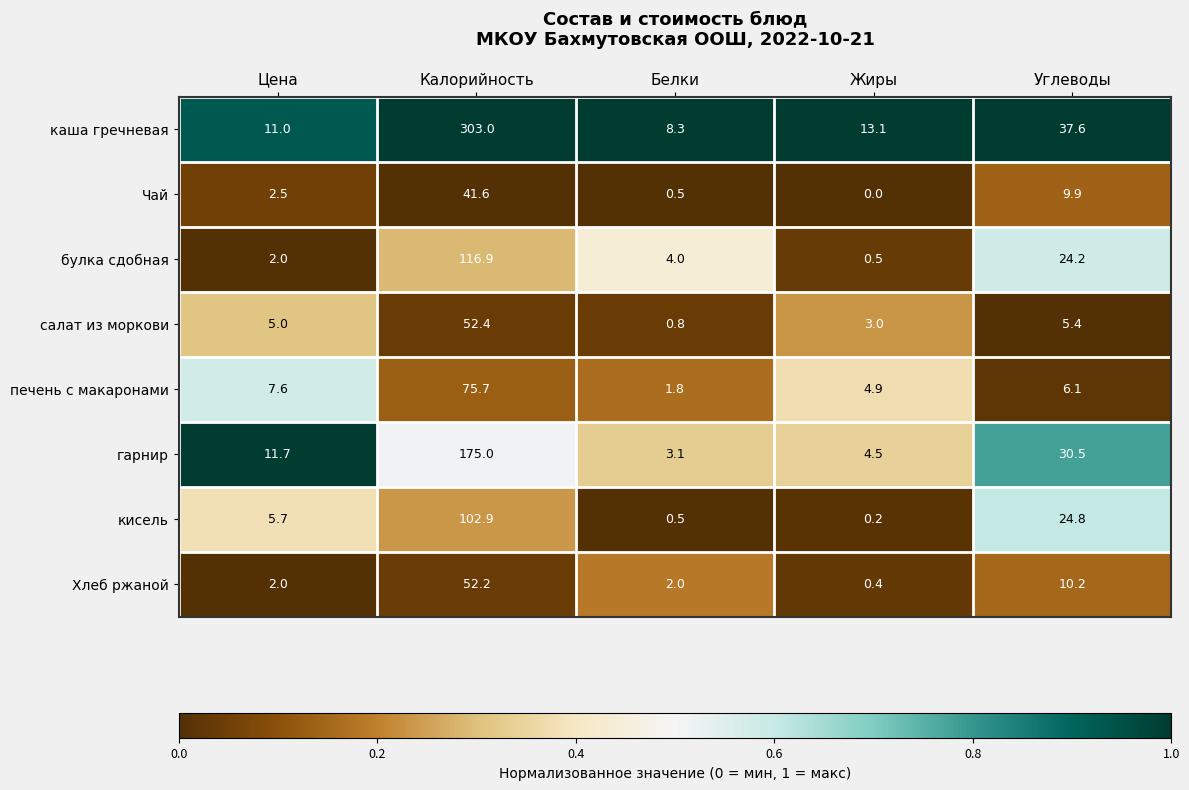

Between Цена and Белки, which series saw the biggest shift?

гарнир